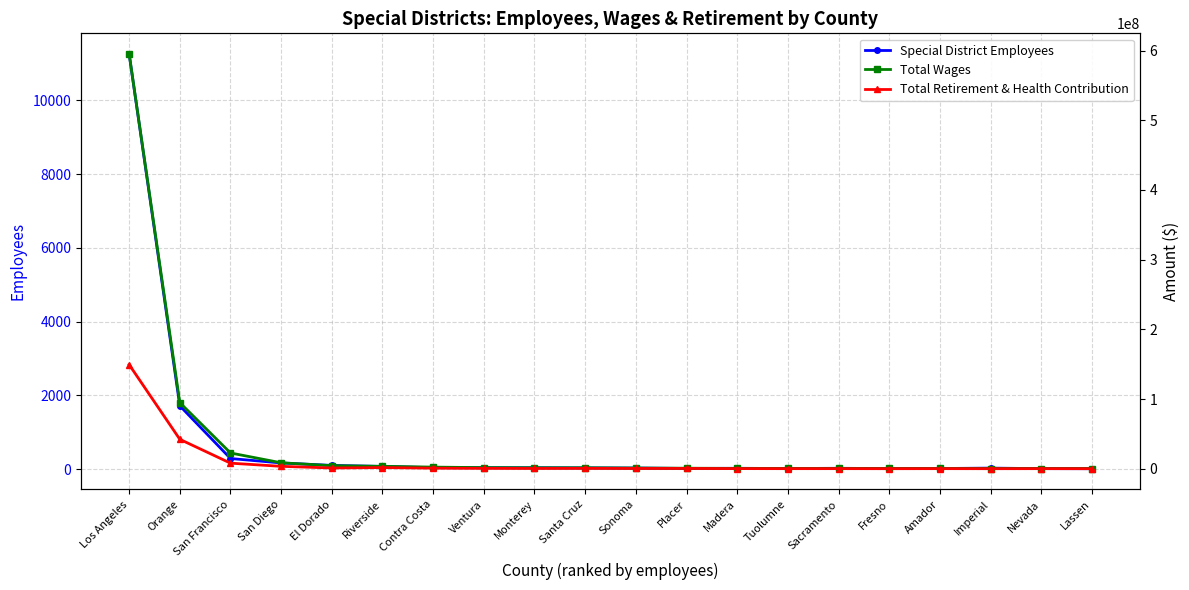

What is the spread (max minus min) of values at Santa Cruz?

1311718.0